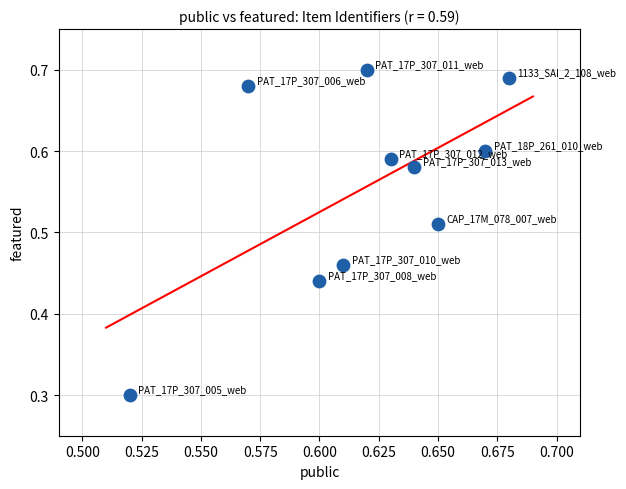

What Y value in the scatter plot is closest to 0?

0.3